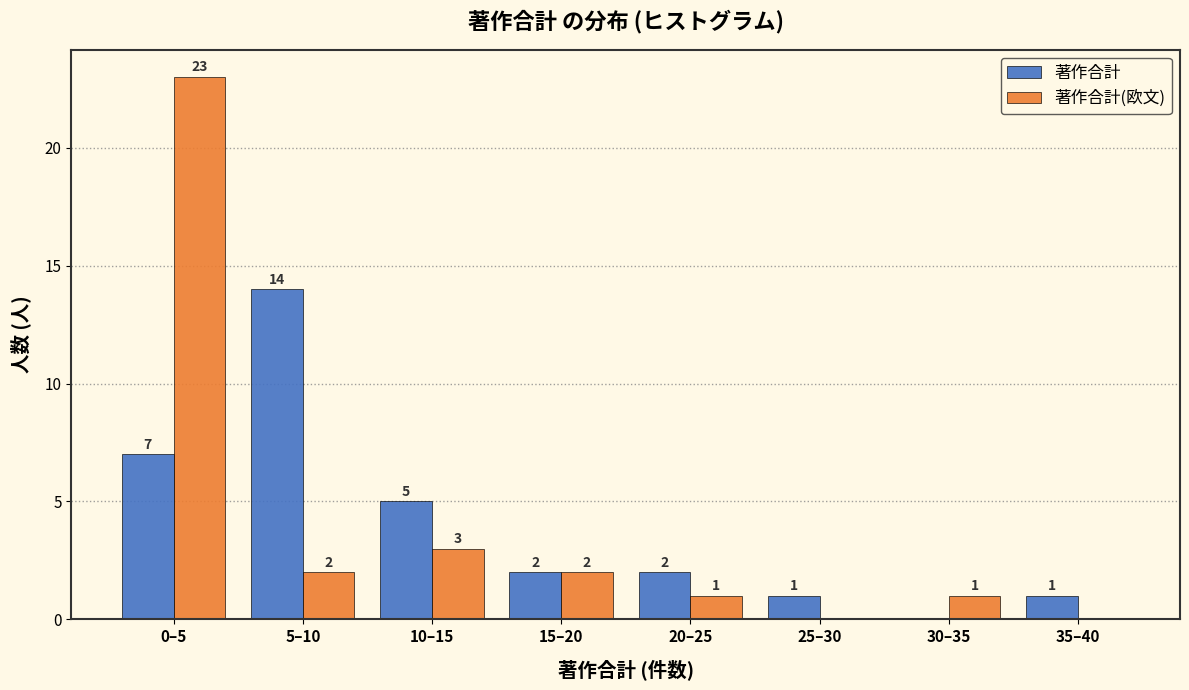

Reading left to right, what are all the values shown in this chart?

著作合計: 0–5=7	5–10=14	10–15=5	15–20=2	20–25=2	25–30=1	30–35=0	35–40=1
著作合計(欧文): 0–5=23	5–10=2	10–15=3	15–20=2	20–25=1	25–30=0	30–35=1	35–40=0